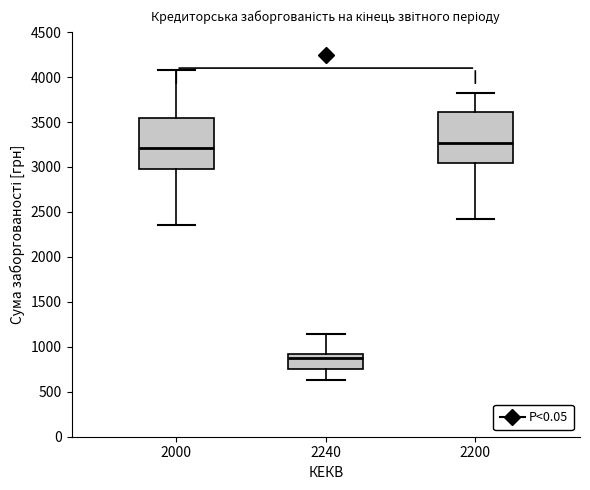

Reading left to right, read every box against the y-axis: the position of its median line, the range the box covers, and the ends of its whiskers. The values are not printed on the chart, so give them approximately, as read against the axis.

2000: median 3200, box 3000 to 3550, whiskers 2350 to 4100
2240: median 900 (just below the box's upper edge), box 750 to 900, whiskers 650 to 1150
2200: median 3250, box 3050 to 3600, whiskers 2450 to 3800